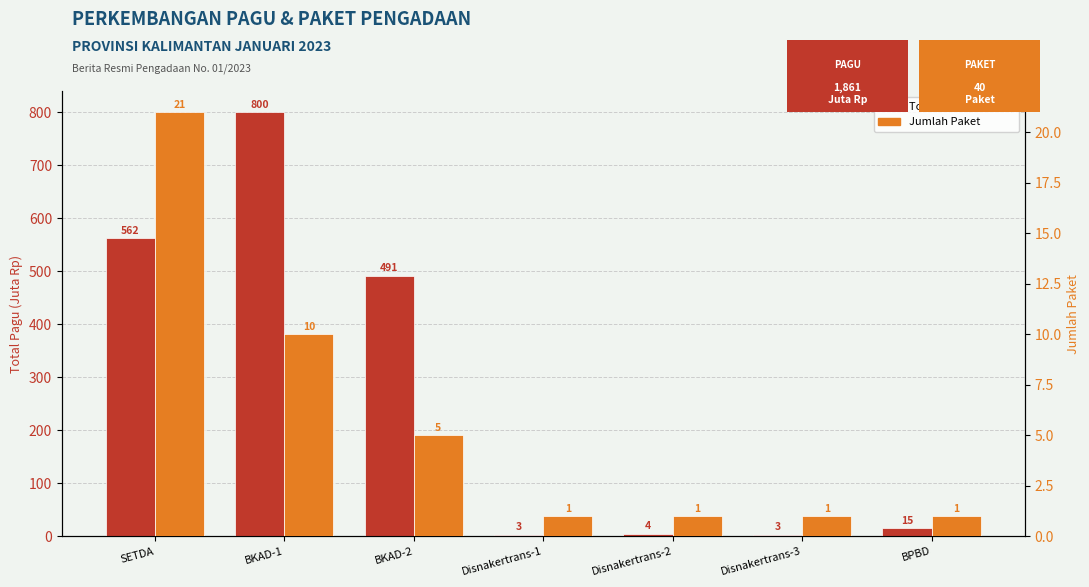

Where does the Total Pagu (Juta Rp) series first go above 14?

SETDA